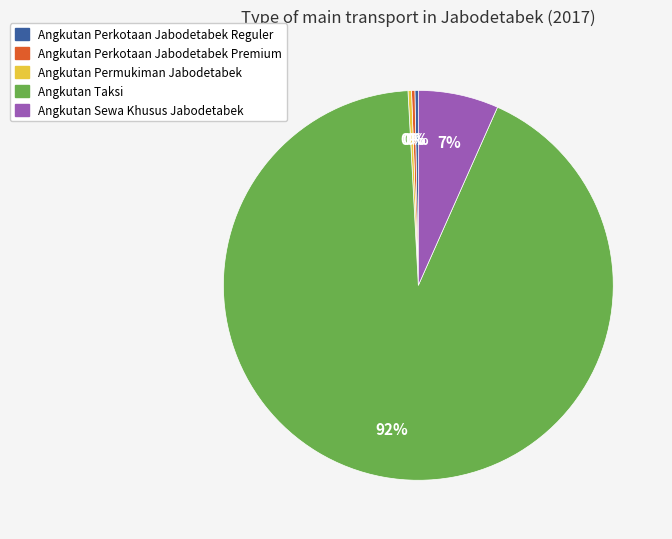

Which has a higher value, Angkutan Permukiman Jabodetabek or Angkutan Sewa Khusus Jabodetabek?

Angkutan Sewa Khusus Jabodetabek